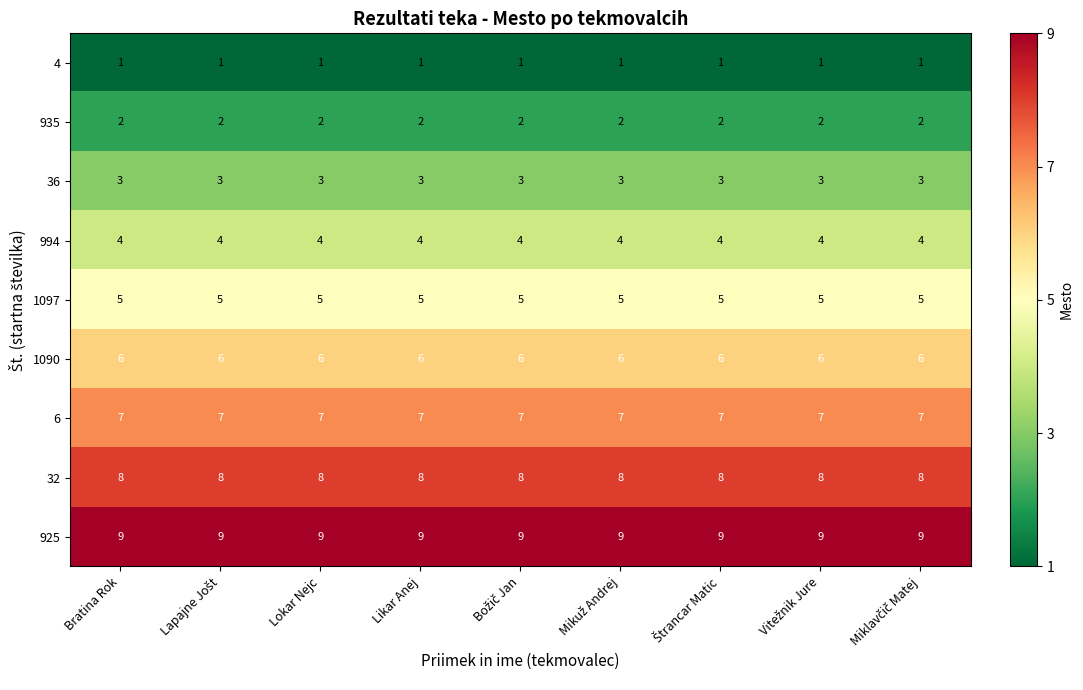

What is the difference between the highest and lowest values at Lokar Nejc?

8